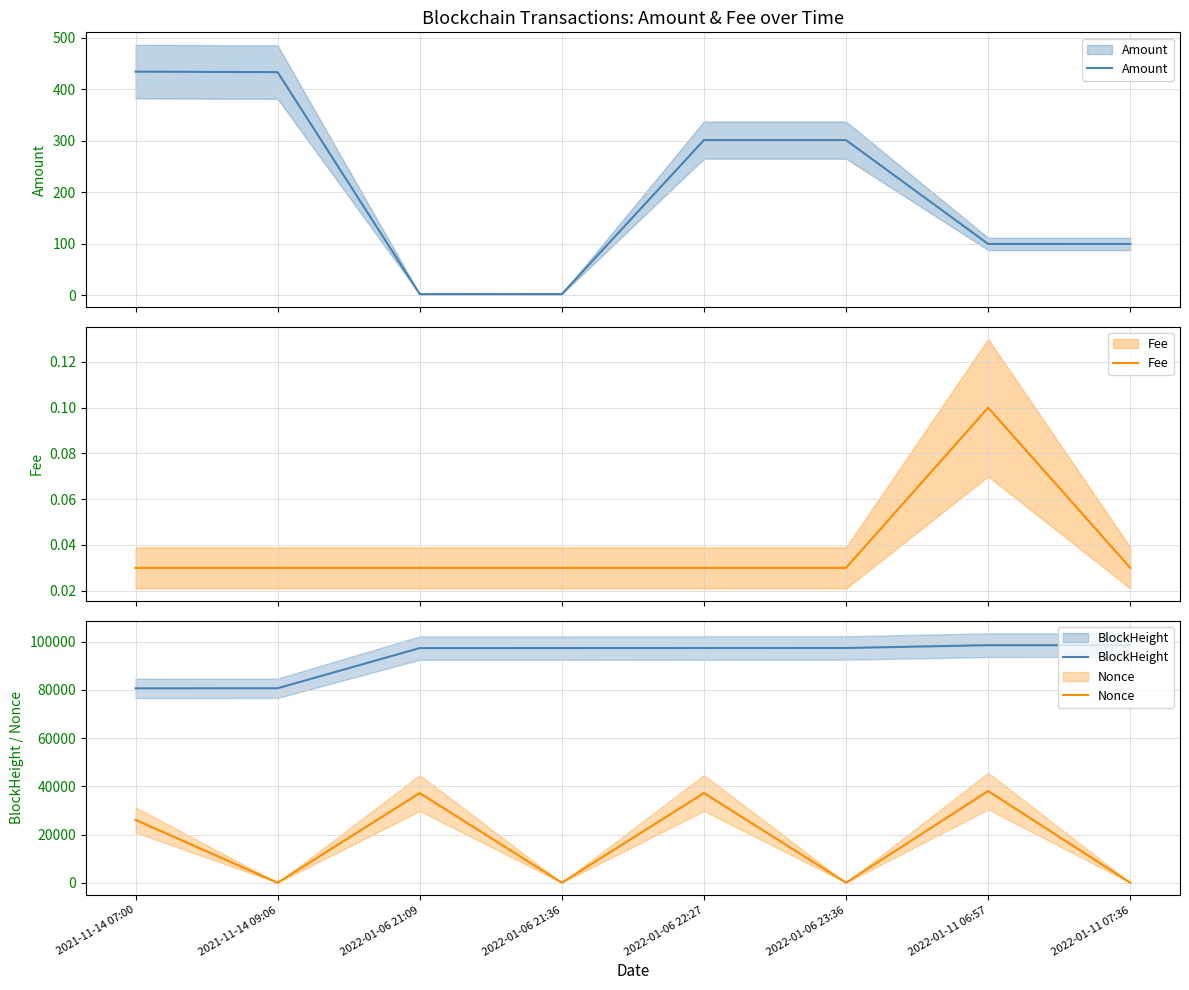

How many data points in Amount are less than 301?

4